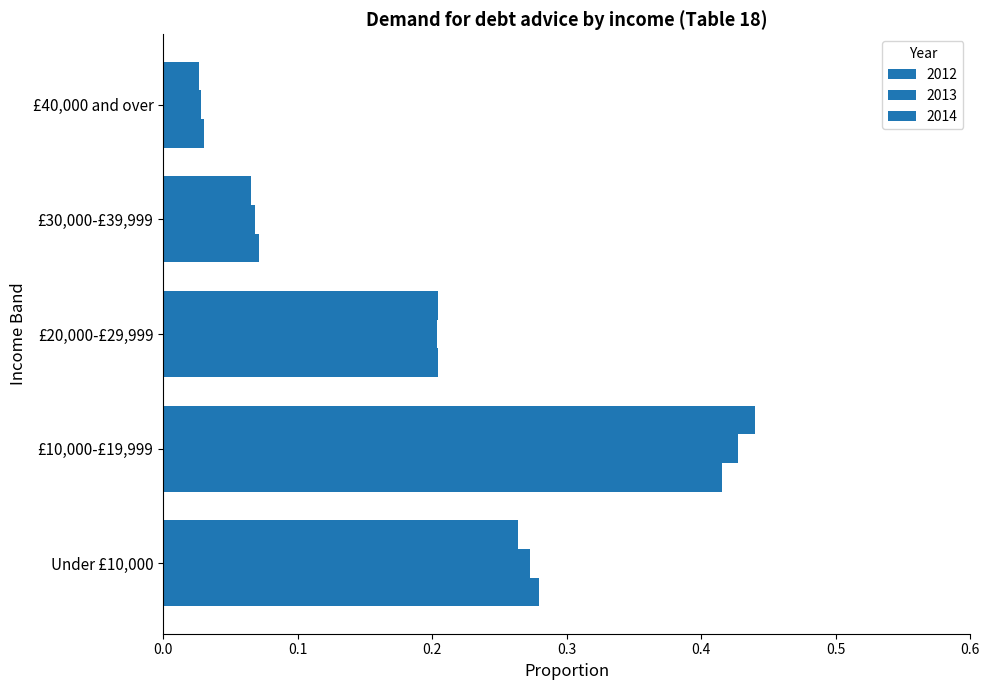

How many distinct data groups are displayed?

3